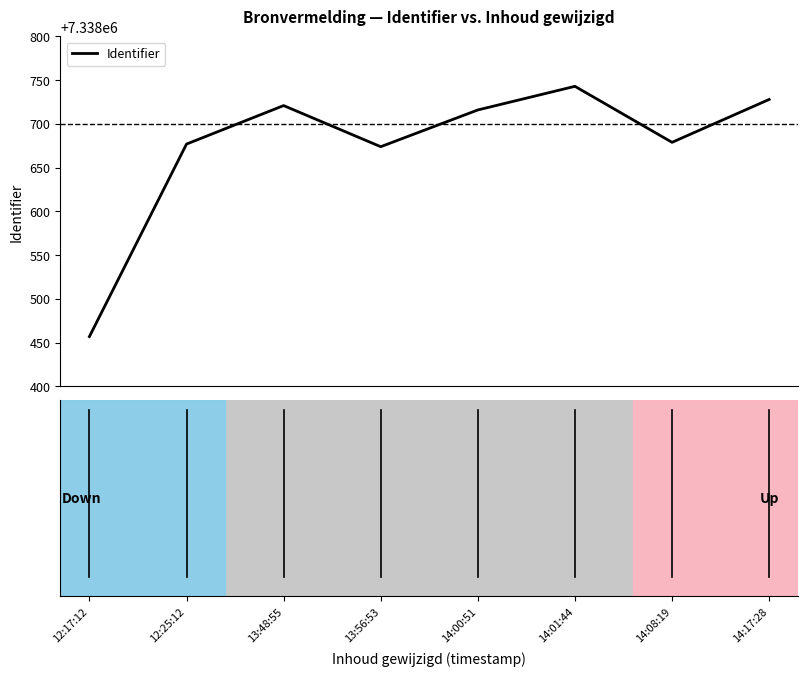

What is the sum of all values?

58709395